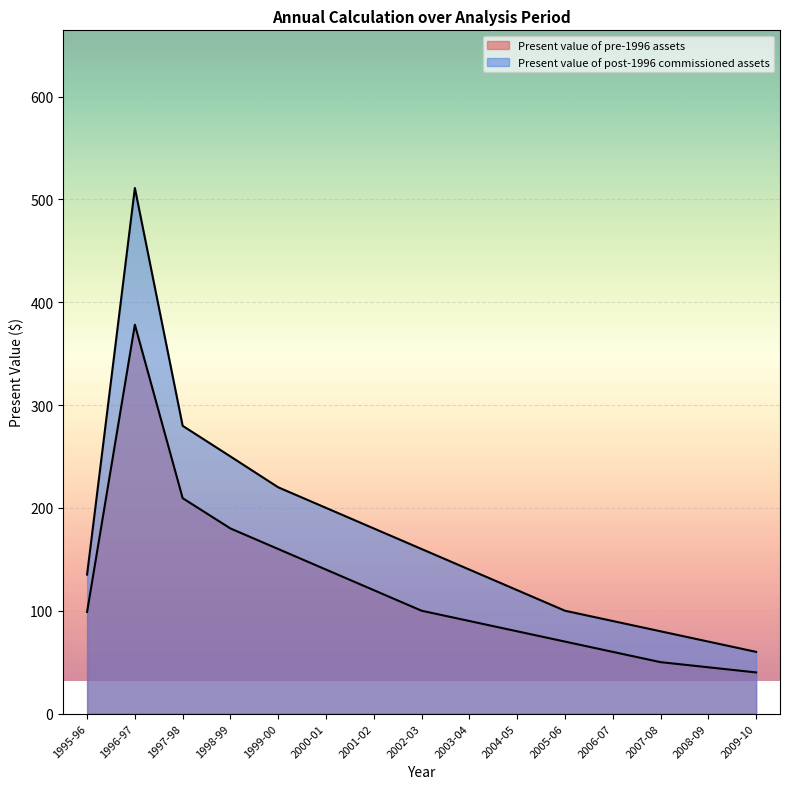

The Present value of pre-1996 assets series shows 67.1 at 2004-05. True or false?

False